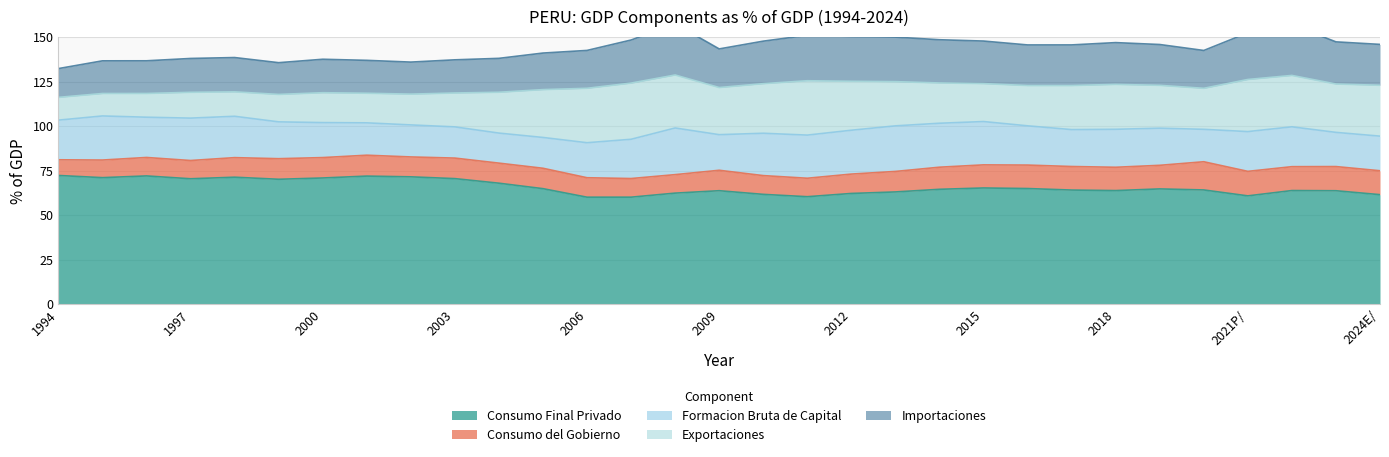

How many values in the Exportaciones series are below 24?

15